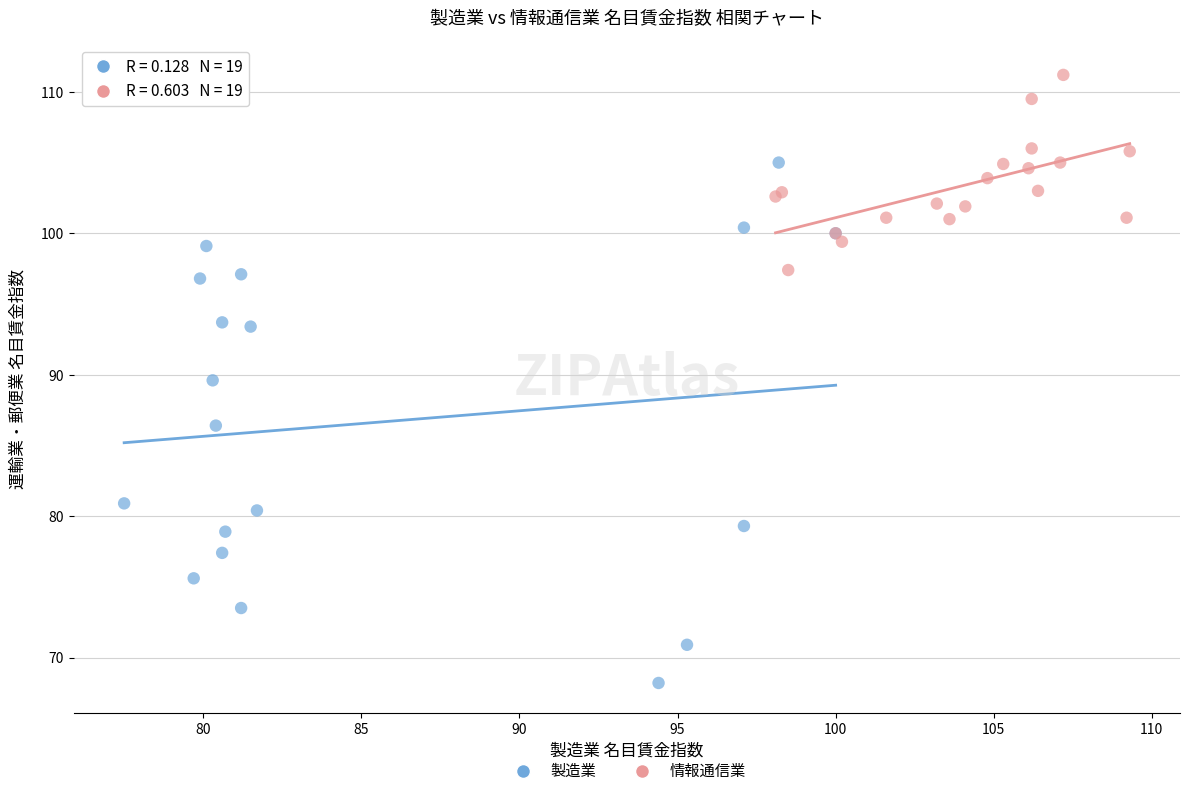

What are all the series names shown in the legend?

製造業, 情報通信業